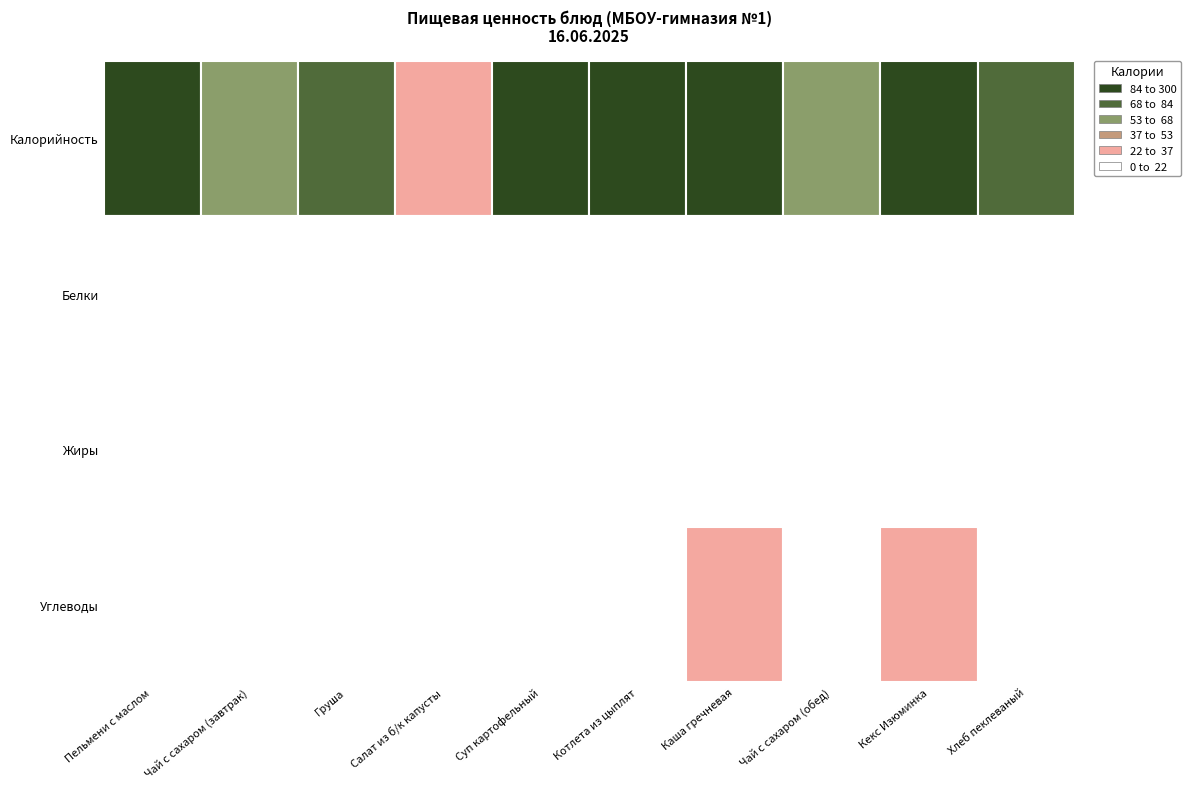

What is the difference between the second highest and second lowest values in the Белки series?

8.9